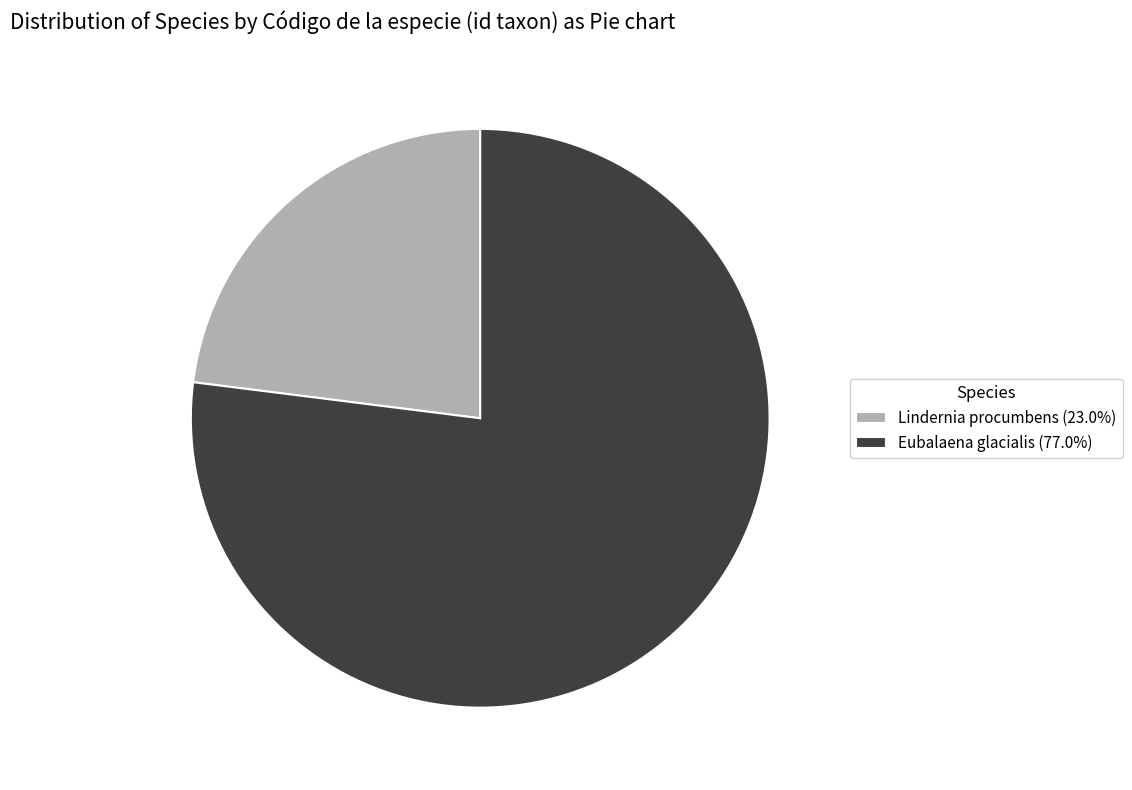

Combined, do Lindernia procumbens (23.0%) and Eubalaena glacialis (77.0%) account for over 50%?

Yes